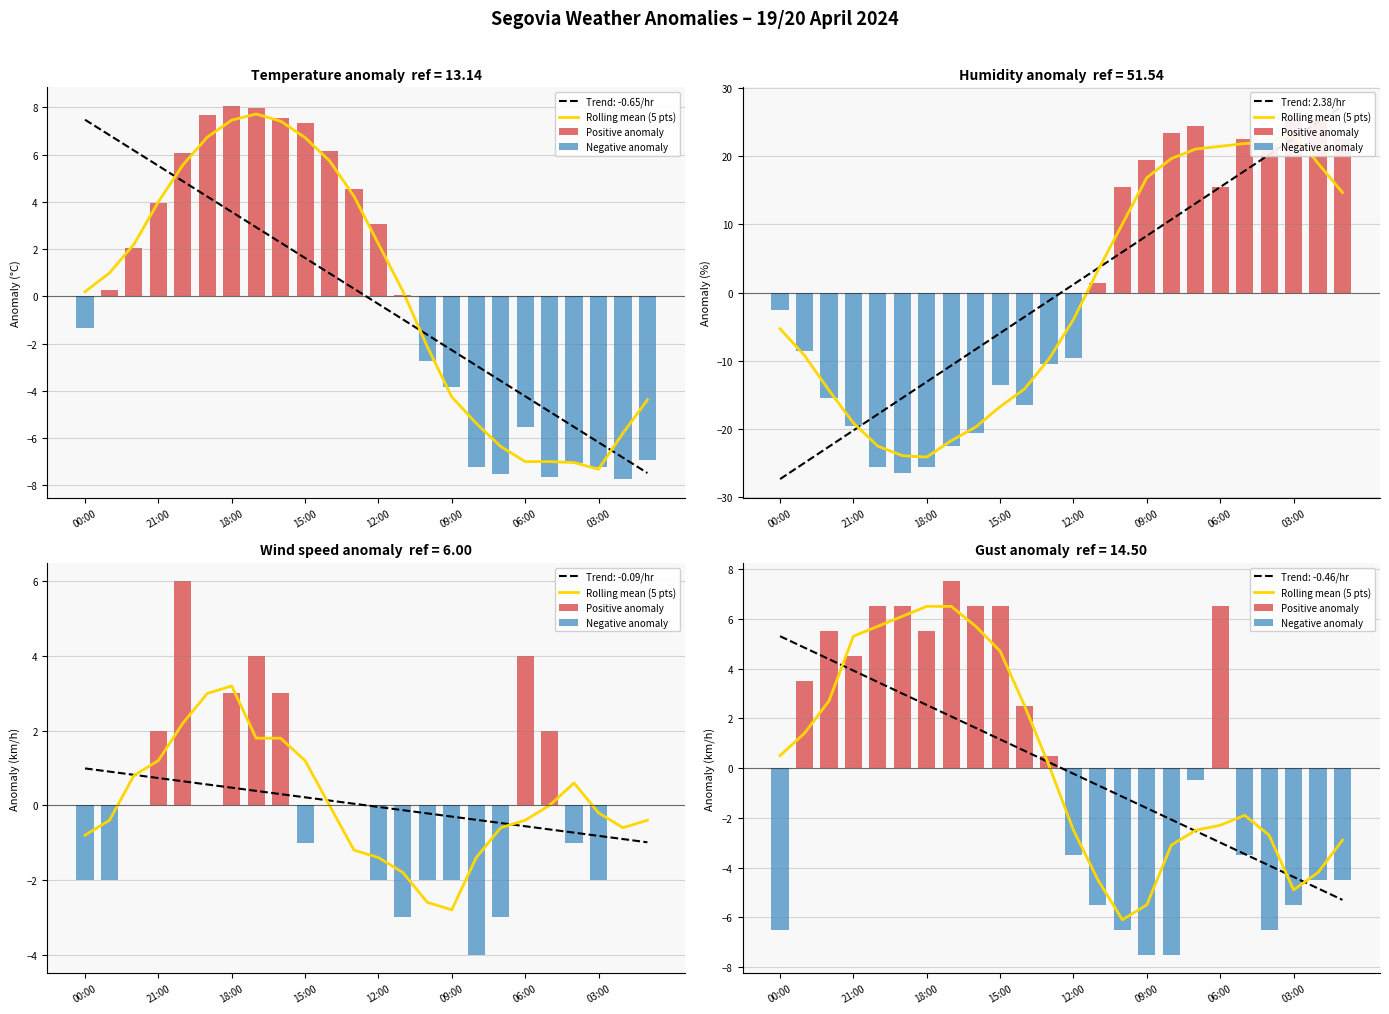

What is the approximate value of Humidity (%) at 20:00?

-22.5